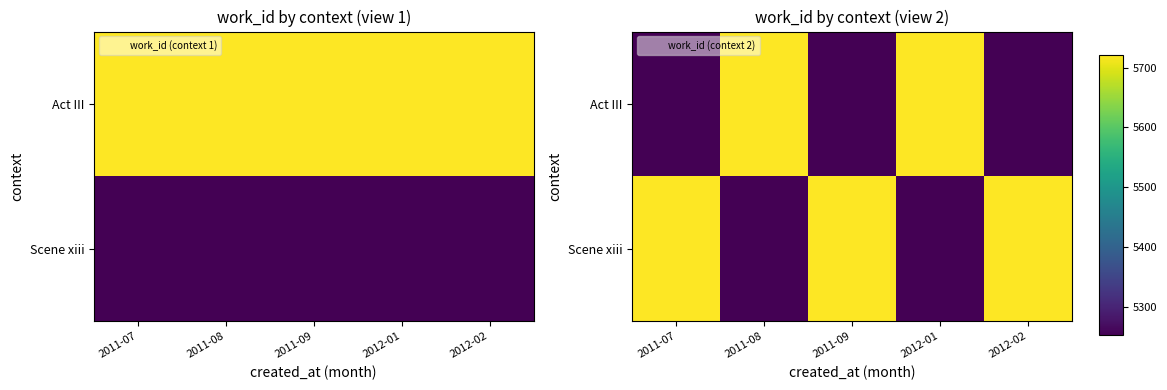

Read the Scene xiii value at 2011-09, to the nearest 10.

5720